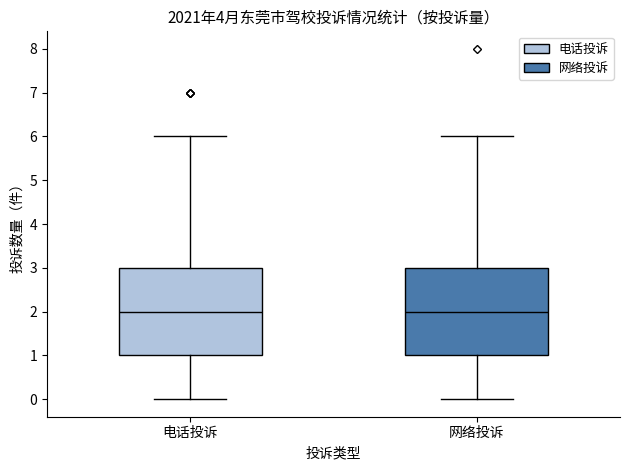

Reading left to right, transcribe this box plot: for each box, give where its median line is, the range the box spans, and where its two whiskers end, as read against the y-axis. The values are not printed on the chart, so give them approximately, as read against the axis.

电话投诉: median 2, box 1 to 3, whiskers 0 to 6
网络投诉: median 2, box 1 to 3, whiskers 0 to 6